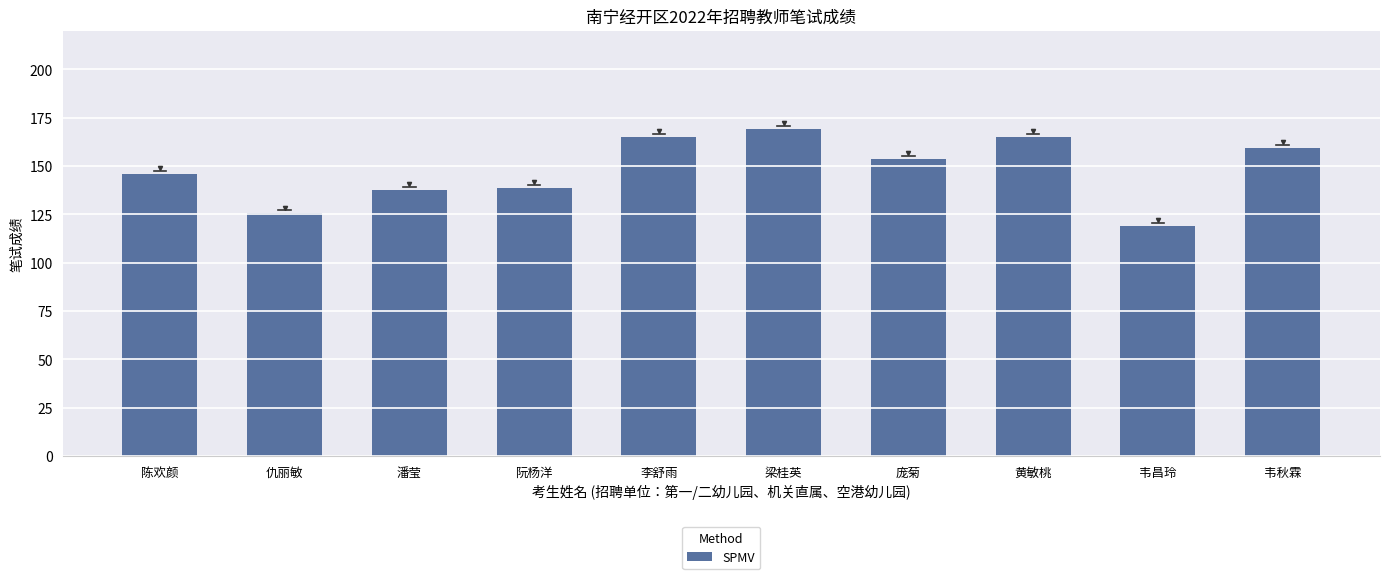

How many values exceed 153?

5